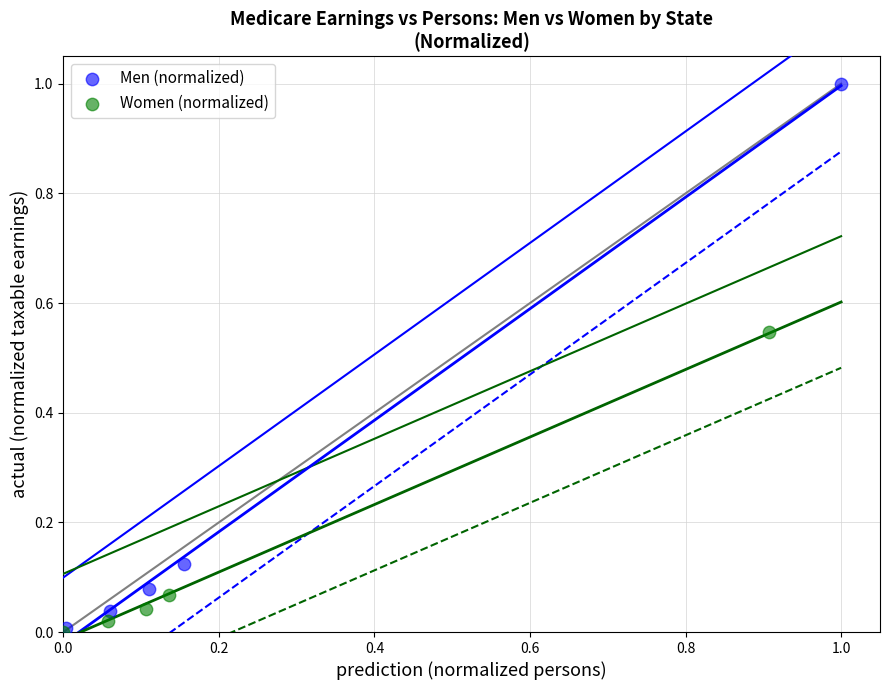

What are all the series names shown in the legend?

Men (normalized), Women (normalized)